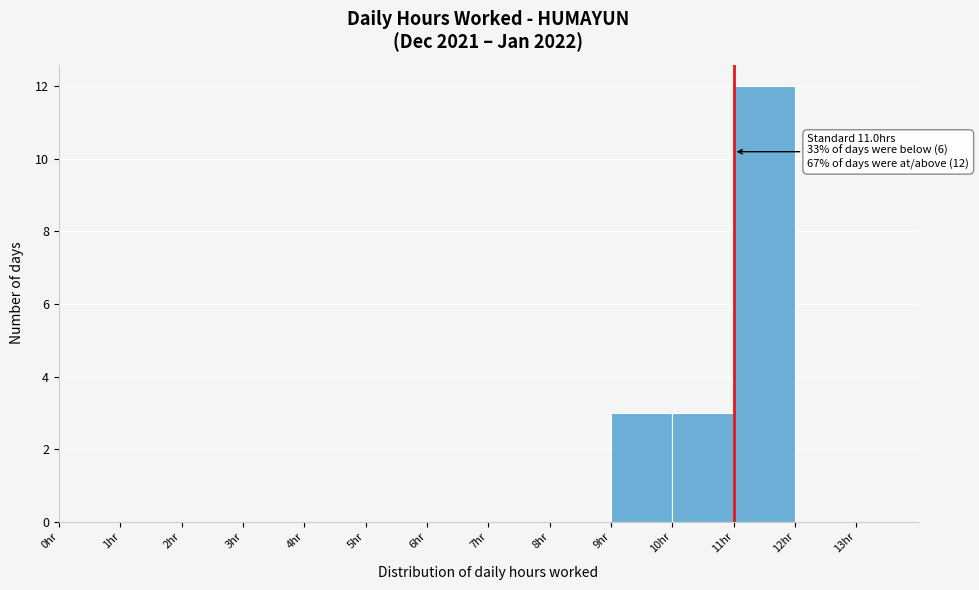

Over which range of the x-axis is the bar tallest?

11 to 12